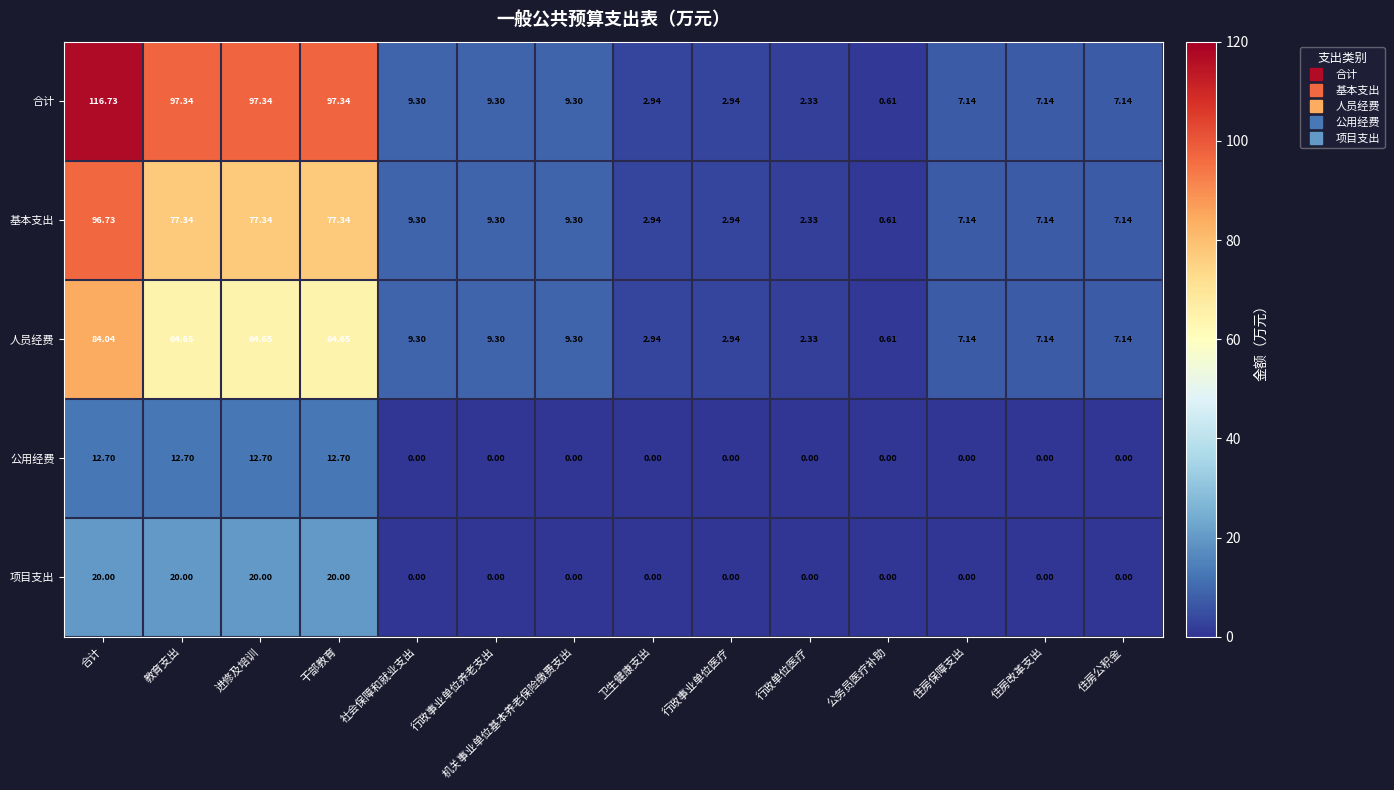

Which label corresponds to the largest value in the chart?

合计